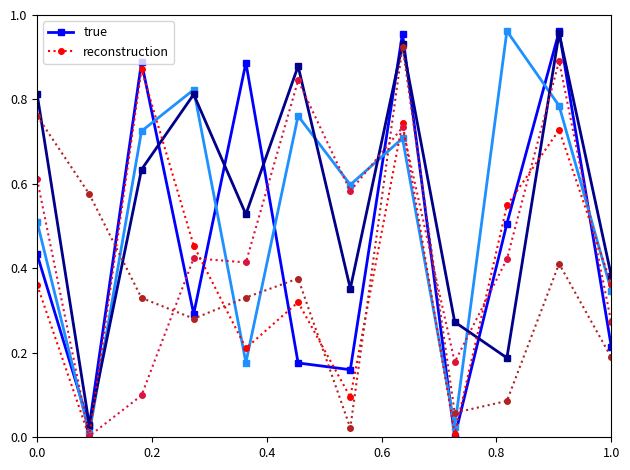

In reconstruction, how many points are lower than both neighbors (excluding endpoints)?

4